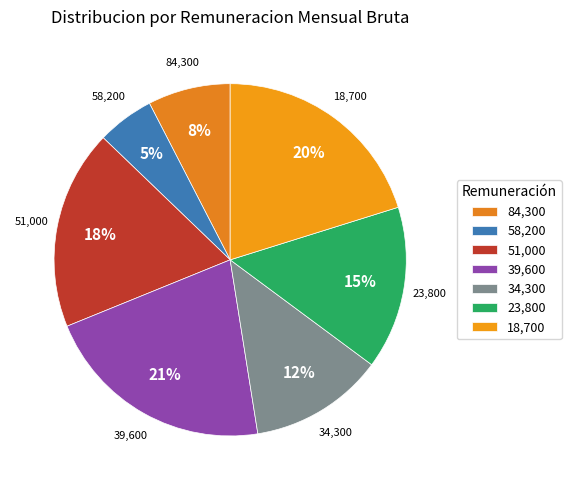

Do 84,300 and 23,800 together represent more than half of the pie?

No